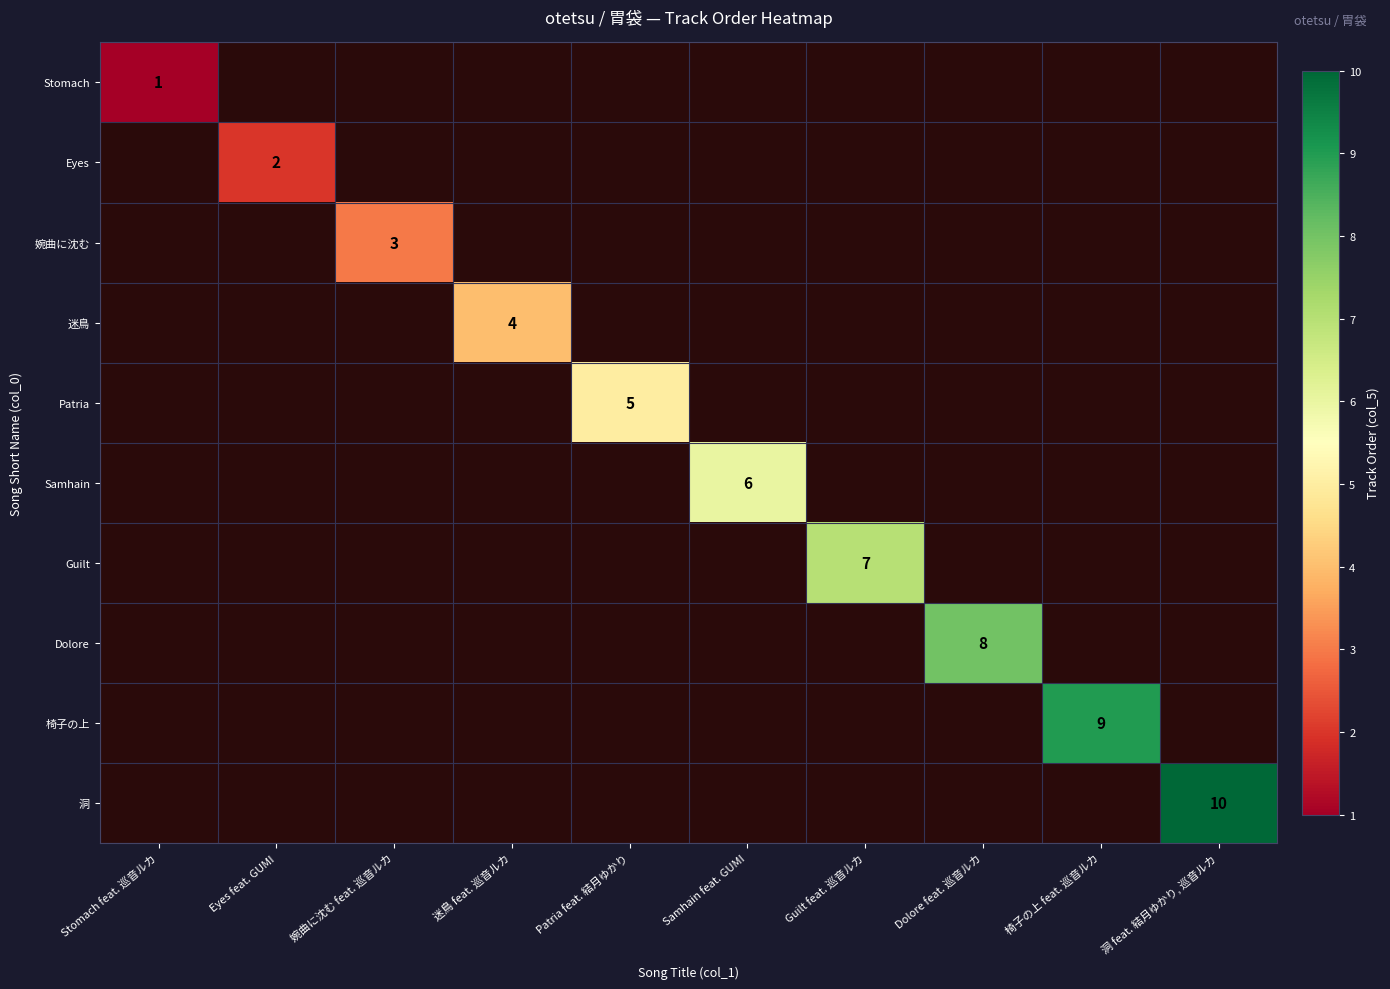

Is the value of Guilt at Guilt feat. 巡音ルカ greater than the value of Eyes at Eyes feat. GUMI?

Yes